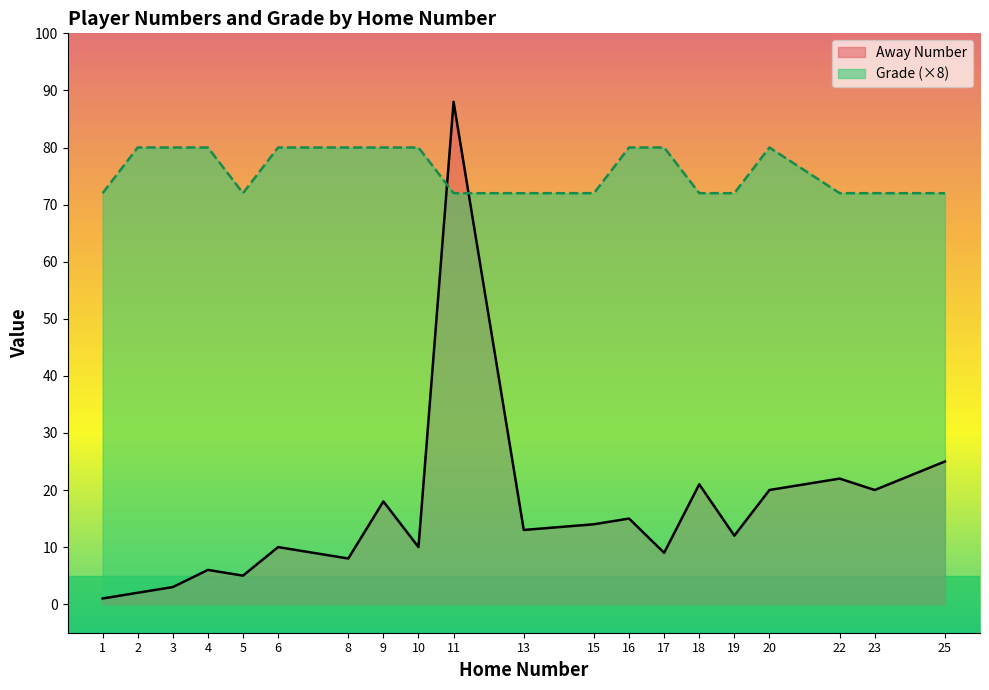

True or false: Grade and Away Number cross at least once.

True